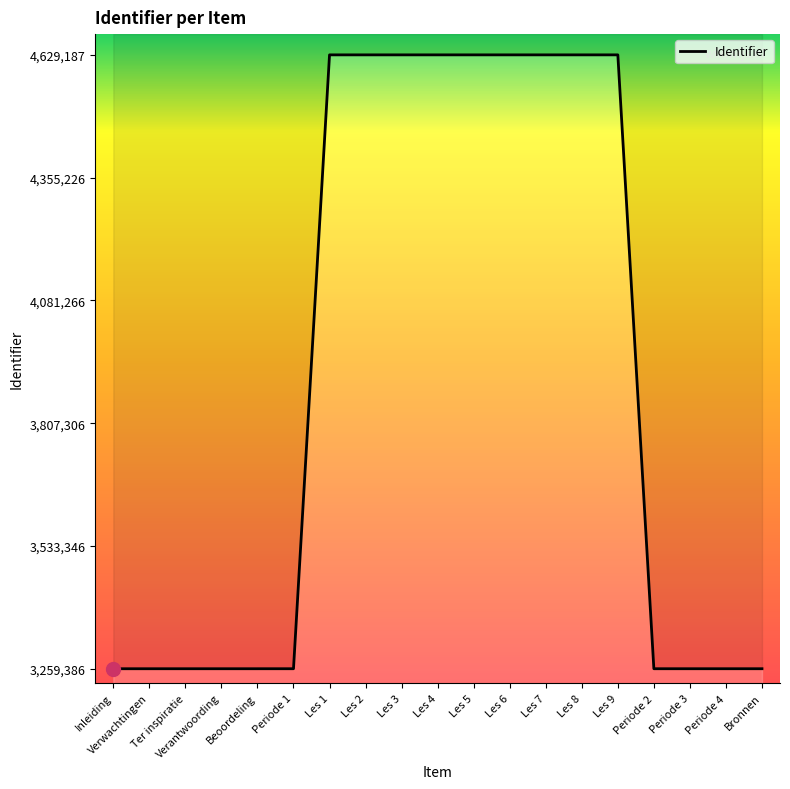

What position from the left is Periode 3?

17